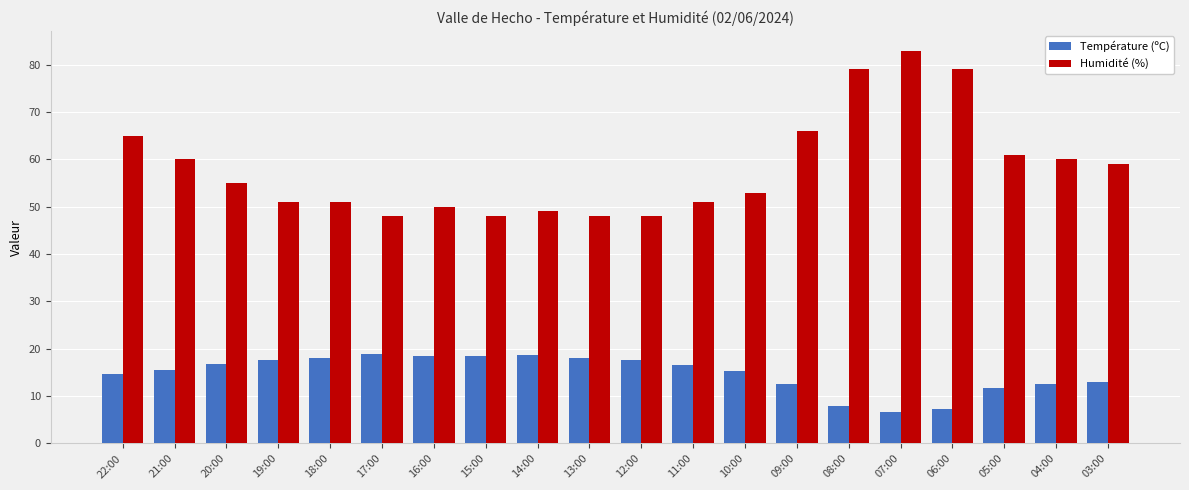

What is the total value across all series at 03:00?

71.9